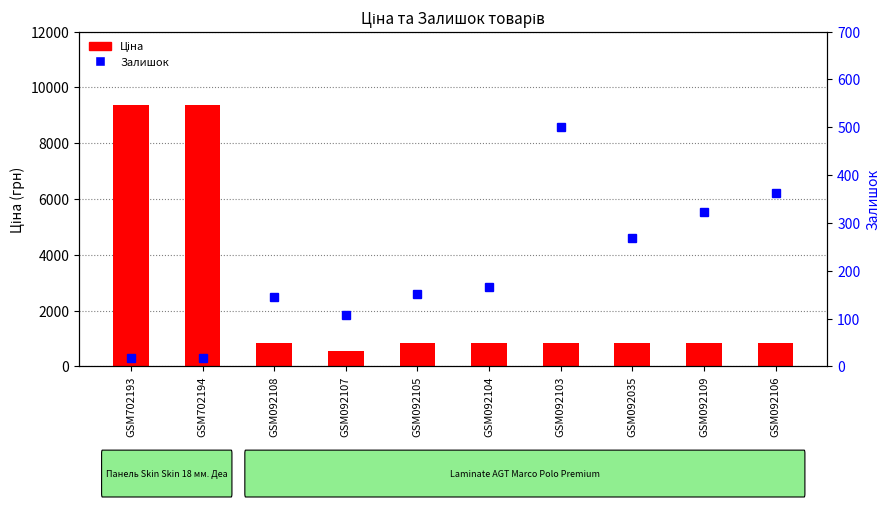

Reading left to right, extract all data points from this chart.

Ціна: GSM702193=9384.0	GSM702194=9384.0	GSM092108=848.4	GSM092107=551.5	GSM092105=848.4	GSM092104=848.4	GSM092103=848.4	GSM092035=848.4	GSM092109=848.4	GSM092106=848.4
Залишок: GSM702193=18.0	GSM702194=18.0	GSM092108=145.0	GSM092107=107.0	GSM092105=151.0	GSM092104=167.0	GSM092103=500.0	GSM092035=269.0	GSM092109=323.0	GSM092106=362.0